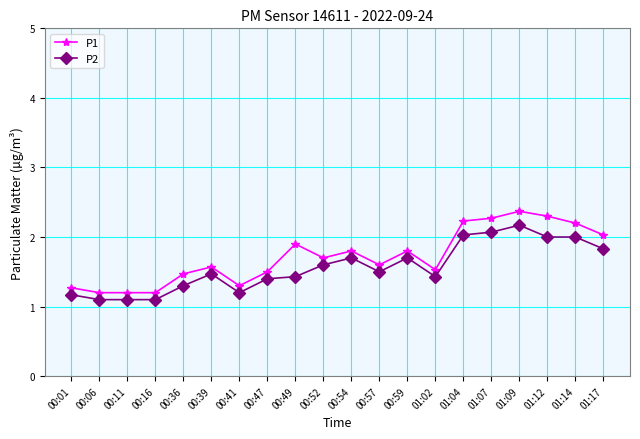

Reading left to right, transcribe all the data shown in this chart.

P1: 00:01=1.3	00:06=1.2	00:11=1.2	00:16=1.2	00:36=1.5	00:39=1.6	00:41=1.3	00:47=1.5	00:49=1.9	00:52=1.7	00:54=1.8	00:57=1.6	00:59=1.8	01:02=1.5	01:04=2.2	01:07=2.3	01:09=2.4	01:12=2.3	01:14=2.2	01:17=2.0
P2: 00:01=1.2	00:06=1.1	00:11=1.1	00:16=1.1	00:36=1.3	00:39=1.5	00:41=1.2	00:47=1.4	00:49=1.4	00:52=1.6	00:54=1.7	00:57=1.5	00:59=1.7	01:02=1.4	01:04=2.0	01:07=2.1	01:09=2.2	01:12=2.0	01:14=2.0	01:17=1.8